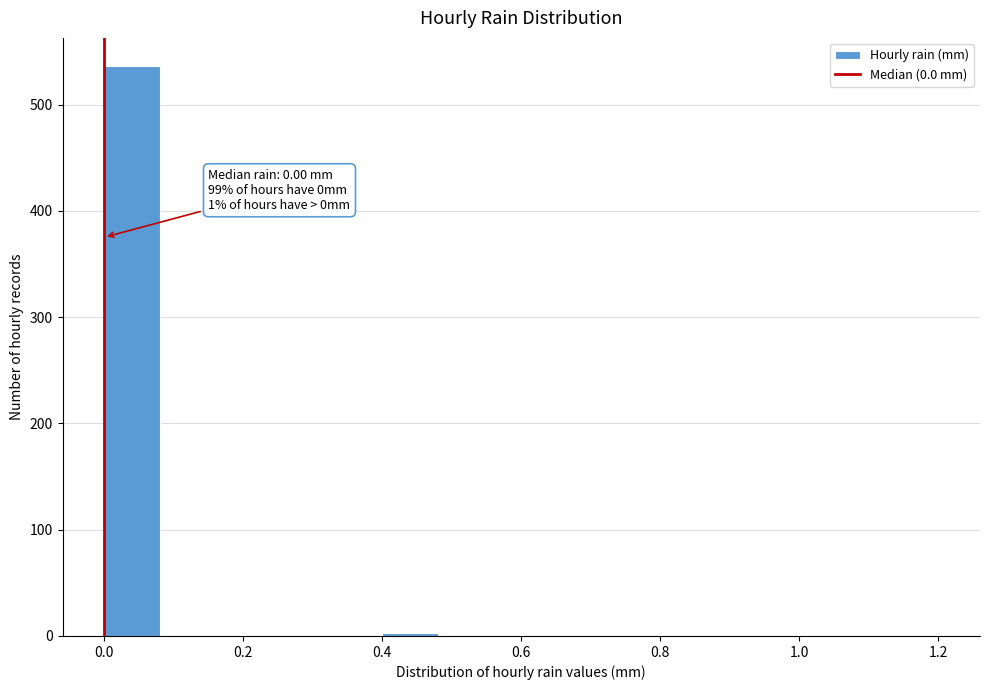

Which range on the x-axis has the tallest bar?

0.00 to 0.08